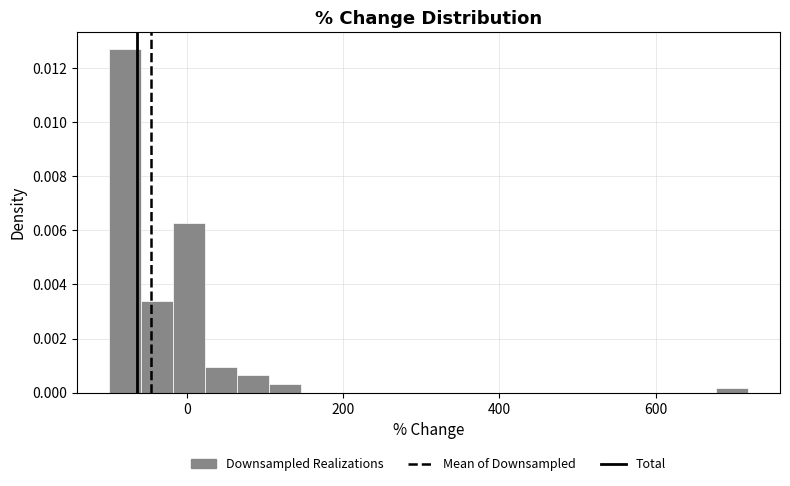

Read against the x-axis, roughly where is the centre of the tallest bar?

-80